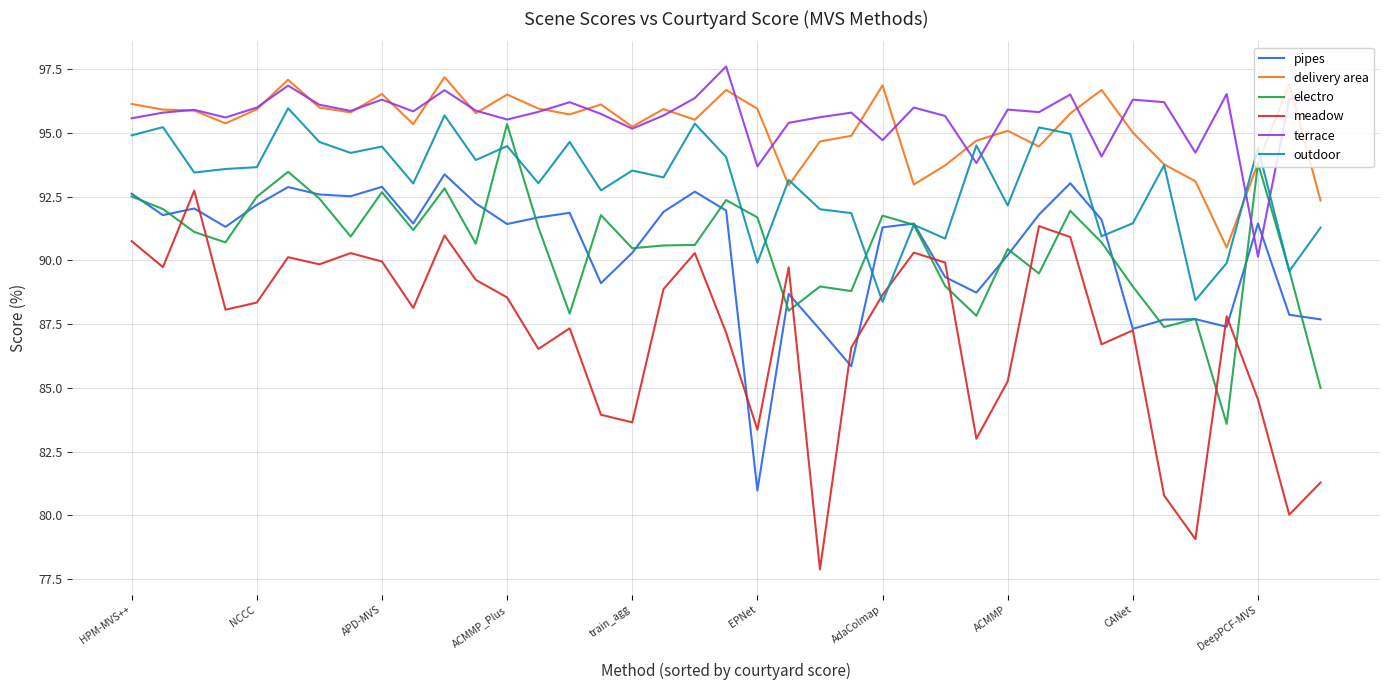

What is the smallest value displayed?

77.9